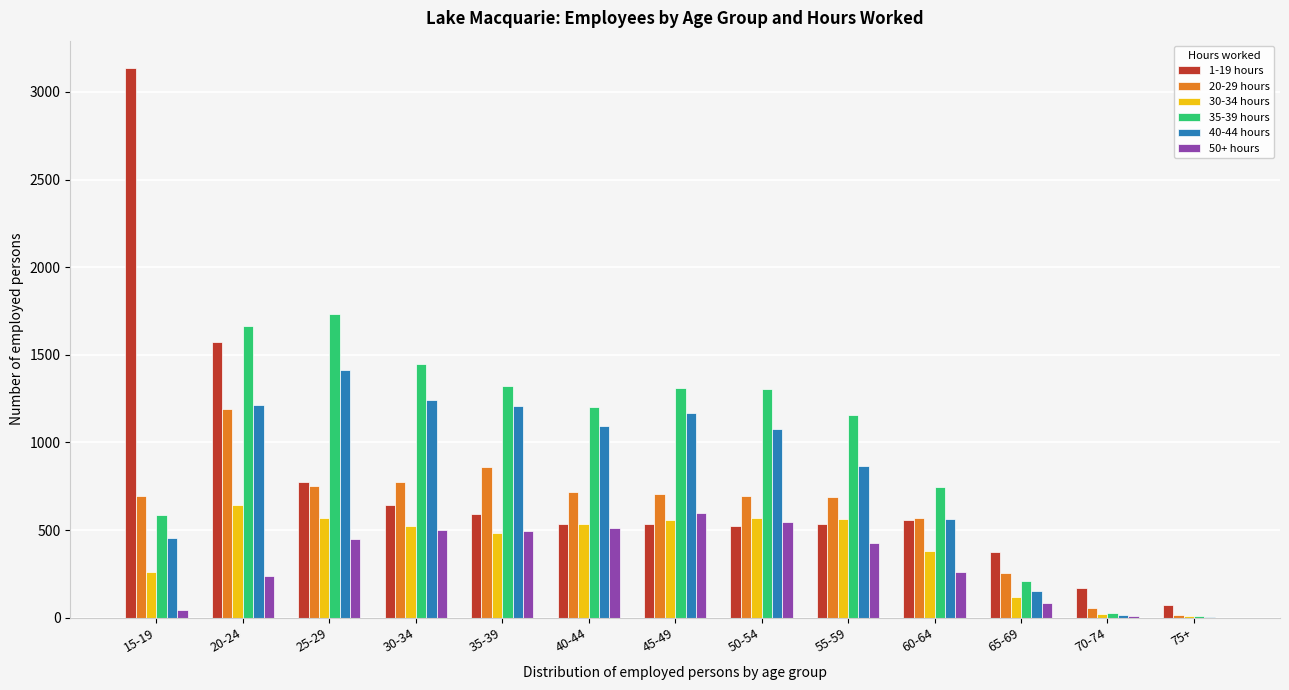

What is the greatest value displayed?

3136